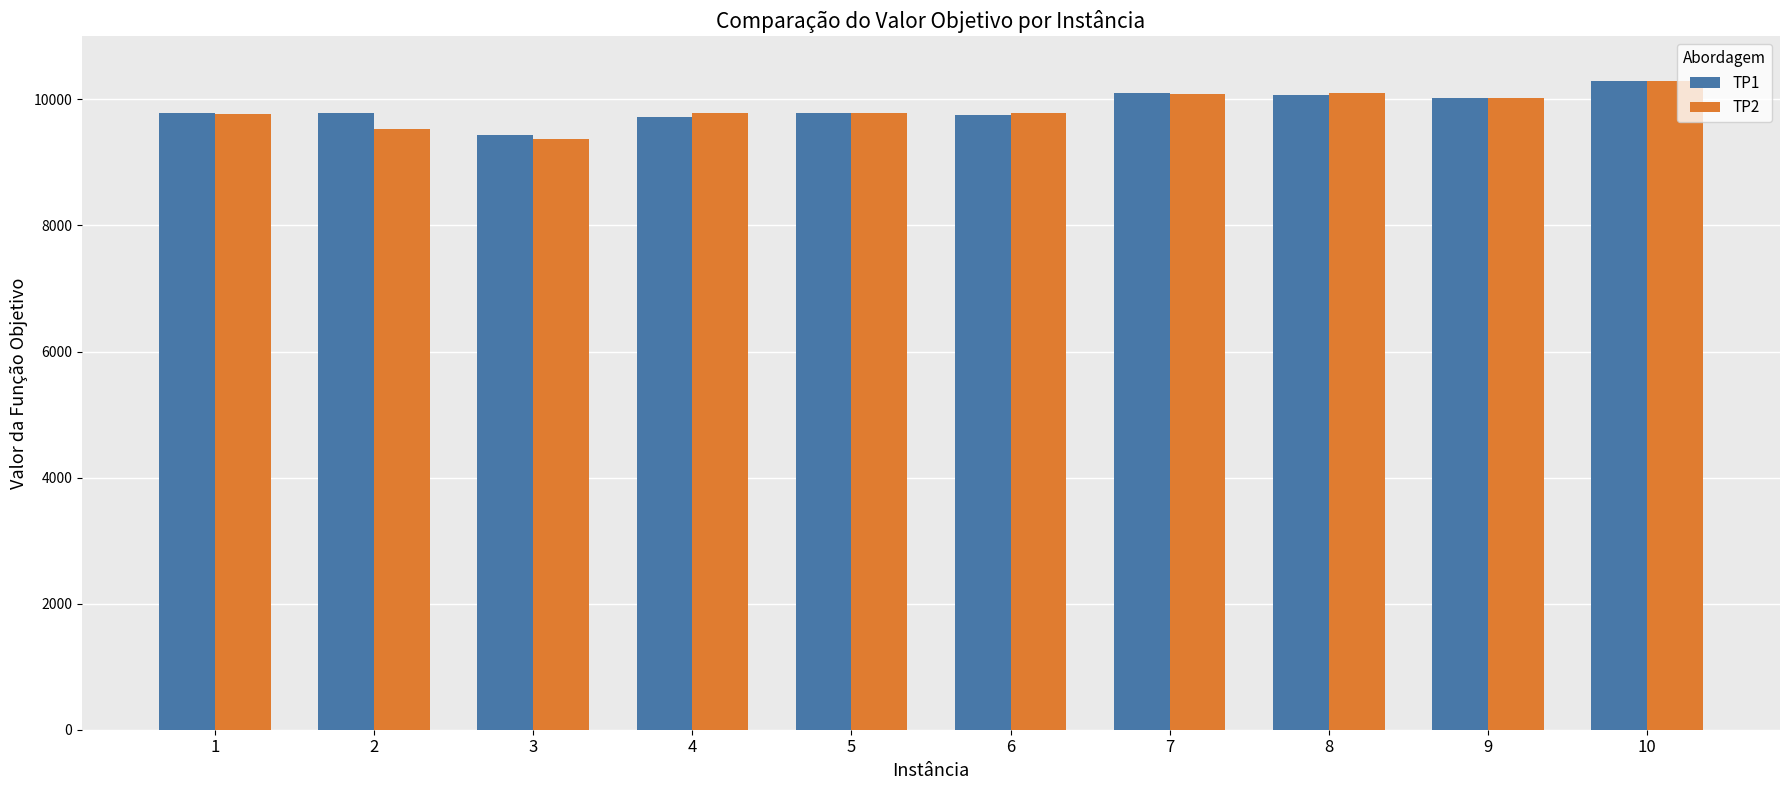

The value of TP1 at 10 is 13688.3. True or false?

False